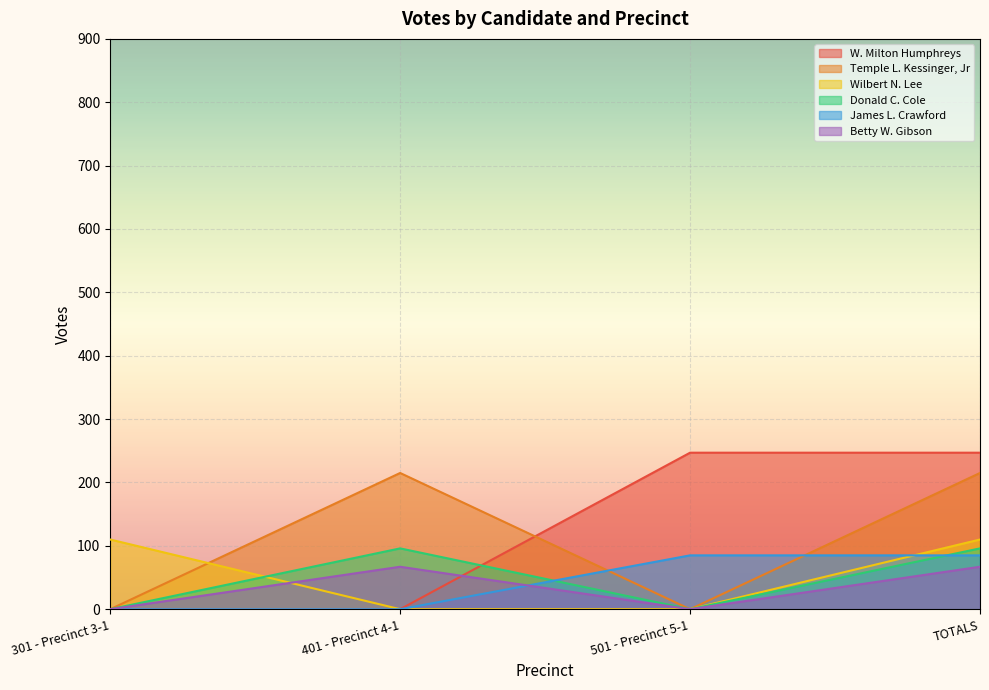

Between 301 - Precinct 3-1 and 501 - Precinct 5-1, which series saw the biggest shift?

W. Milton Humphreys